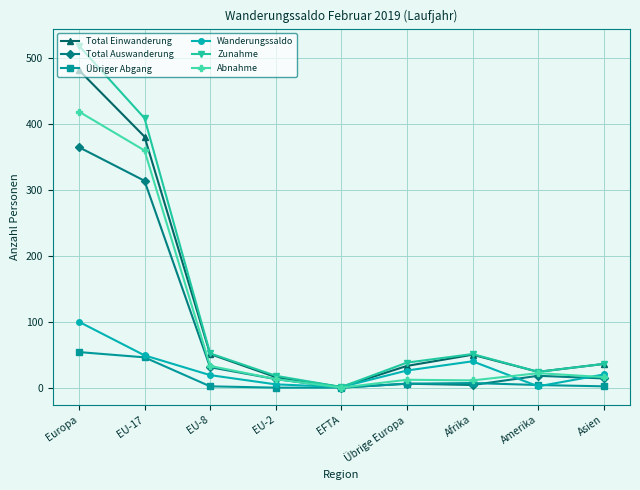

At which category is the sum across all series the highest?

Europa